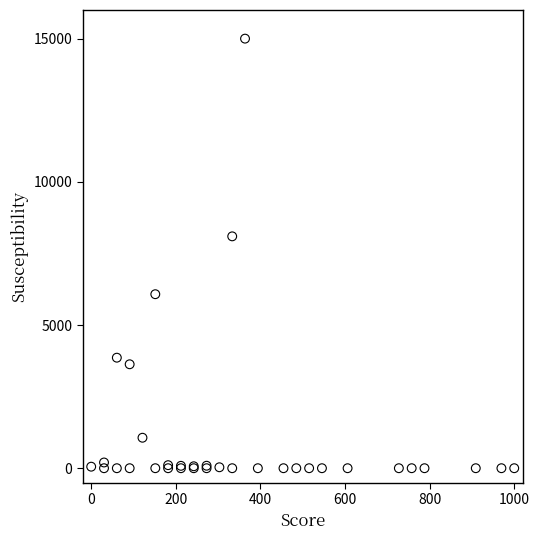

What Y value in the scatter plot is closest to 7500?

8096.2